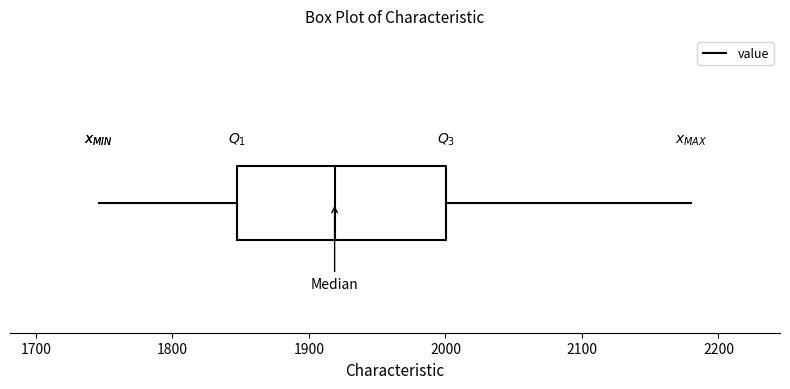

Read this box plot against the x-axis: the position of the median line, the range covered by the box, and the ends of both whiskers. The values are not printed on the chart, so give them approximately, as read against the axis.

median 1920, box 1850 to 2000, whiskers 1750 to 2180